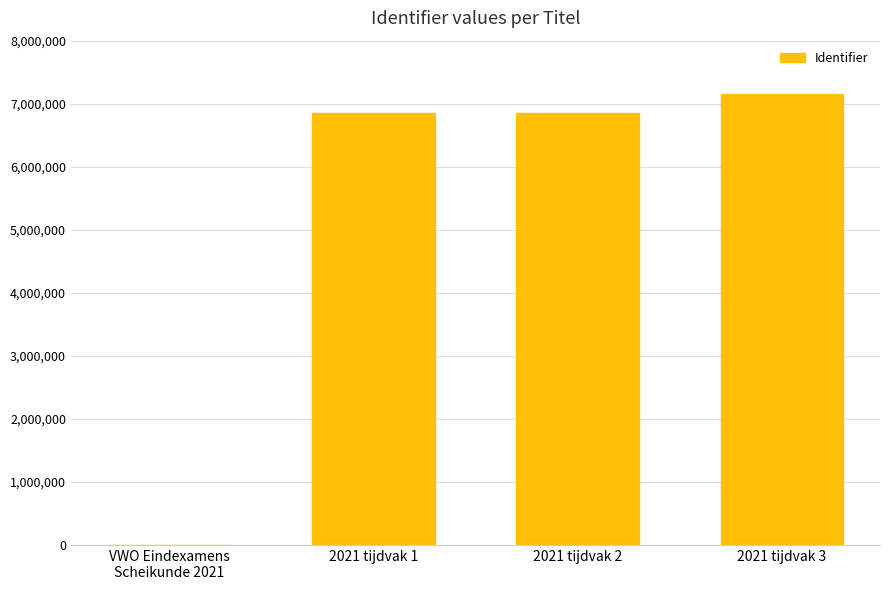

Between 2021 tijdvak 3 and 2021 tijdvak 1, which is larger?

2021 tijdvak 3